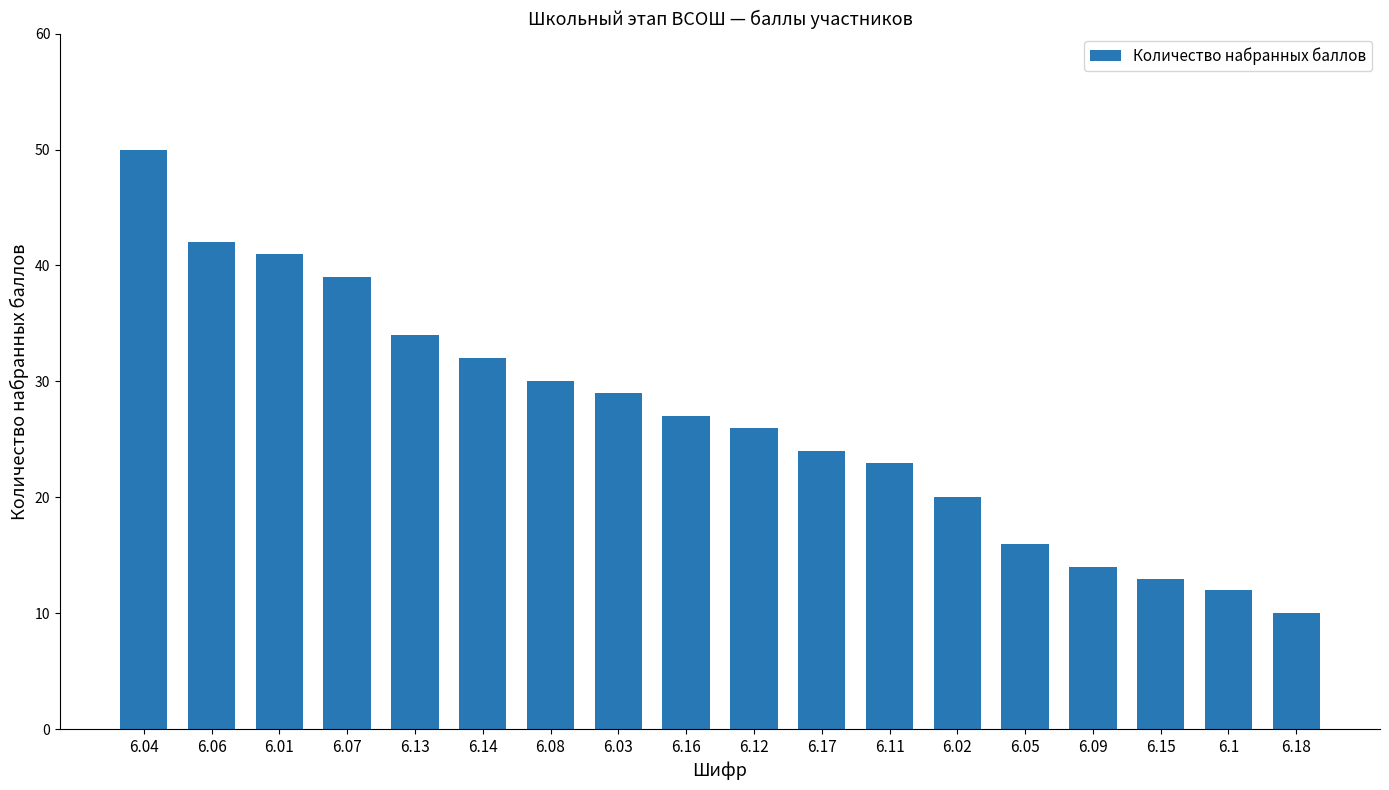

List the labels in order of value, smallest first.

6.18, 6.1, 6.15, 6.09, 6.05, 6.02, 6.11, 6.17, 6.12, 6.16, 6.03, 6.08, 6.14, 6.13, 6.07, 6.01, 6.06, 6.04